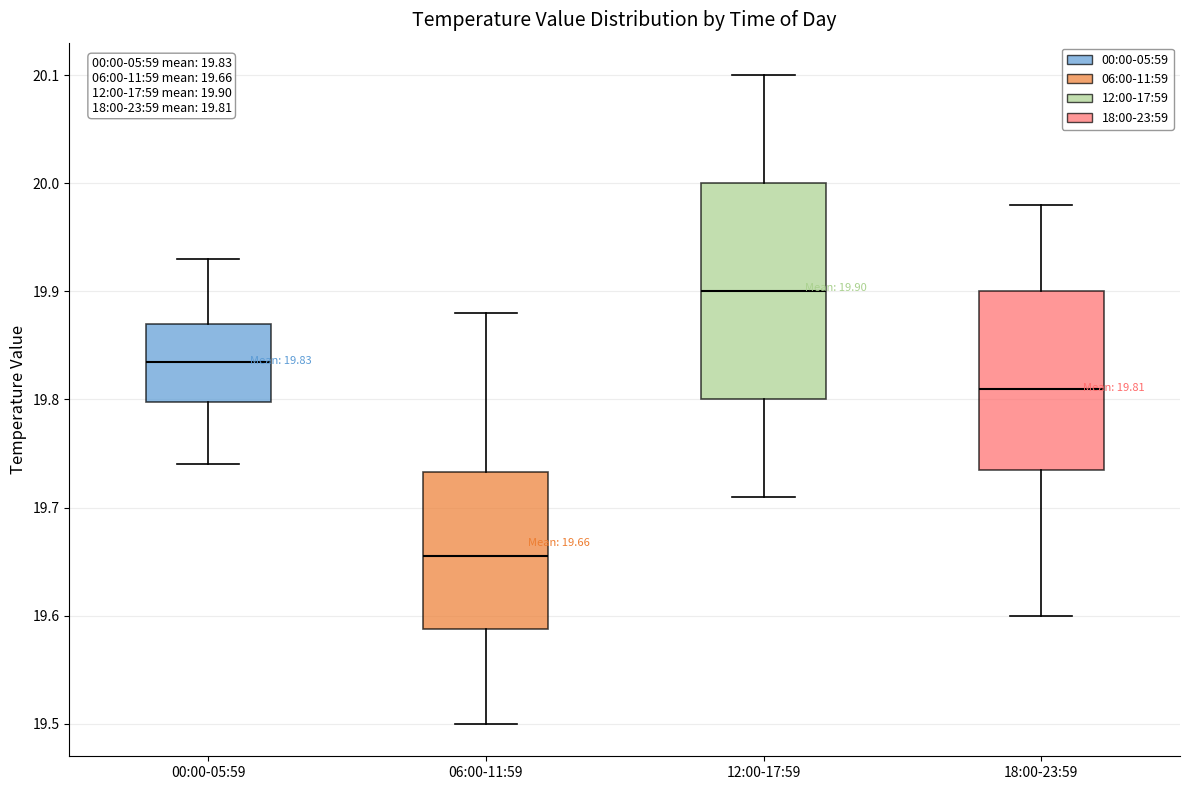

Comparing the boxes themselves (not the whiskers), which one is the tallest?

12:00-17:59